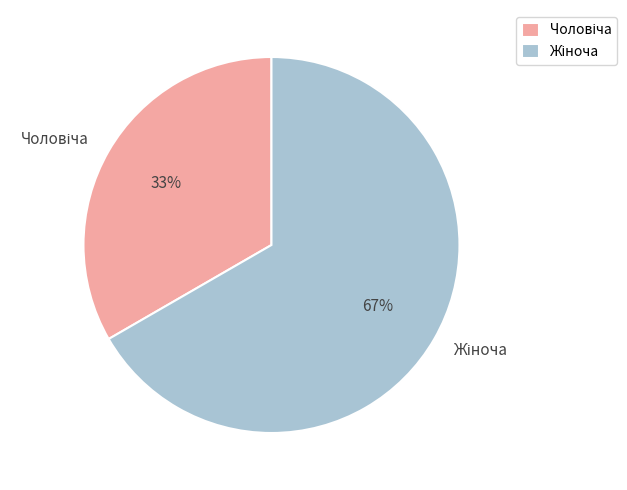

To the nearest percent, what is the average slice percentage?

50%